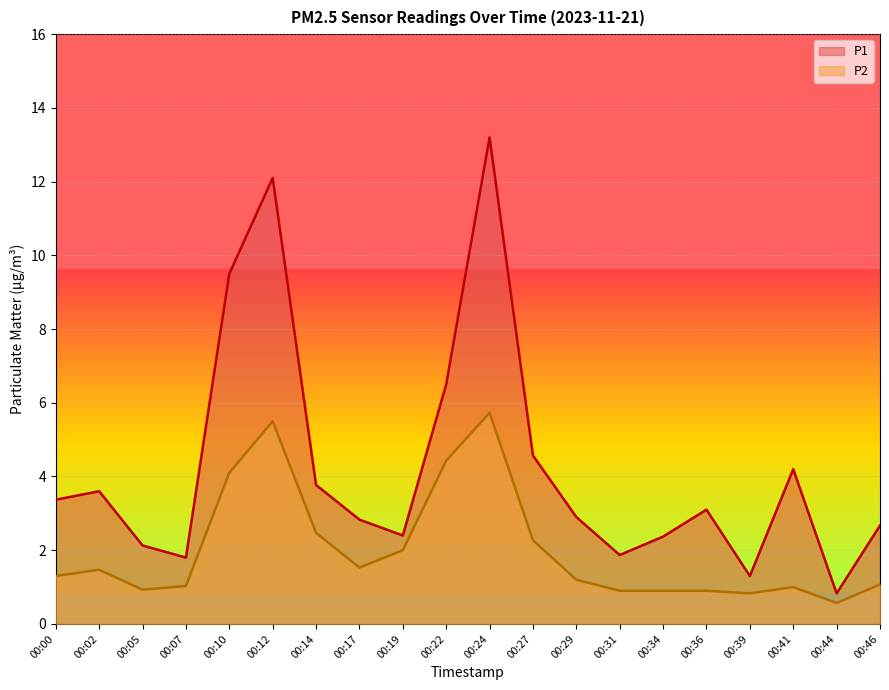

Which series has the largest range (max minus min)?

P1